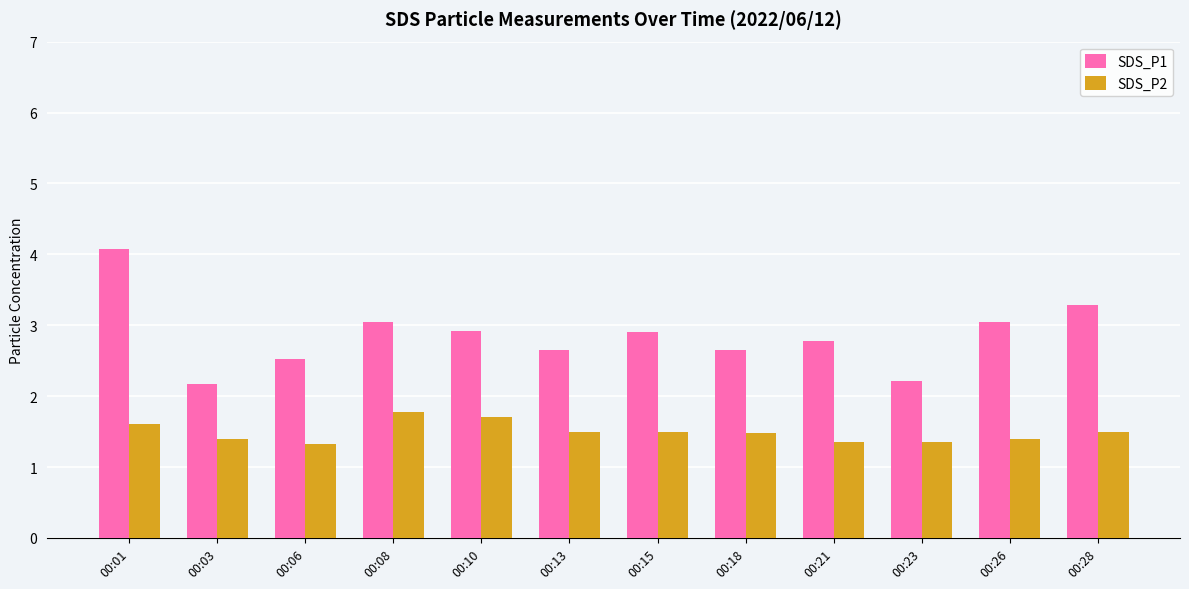

What is the minimum value shown in the chart?

1.3